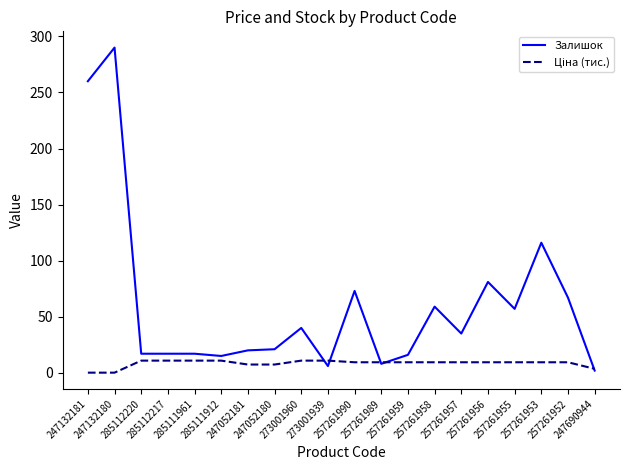

What is the greatest value displayed?

290.0